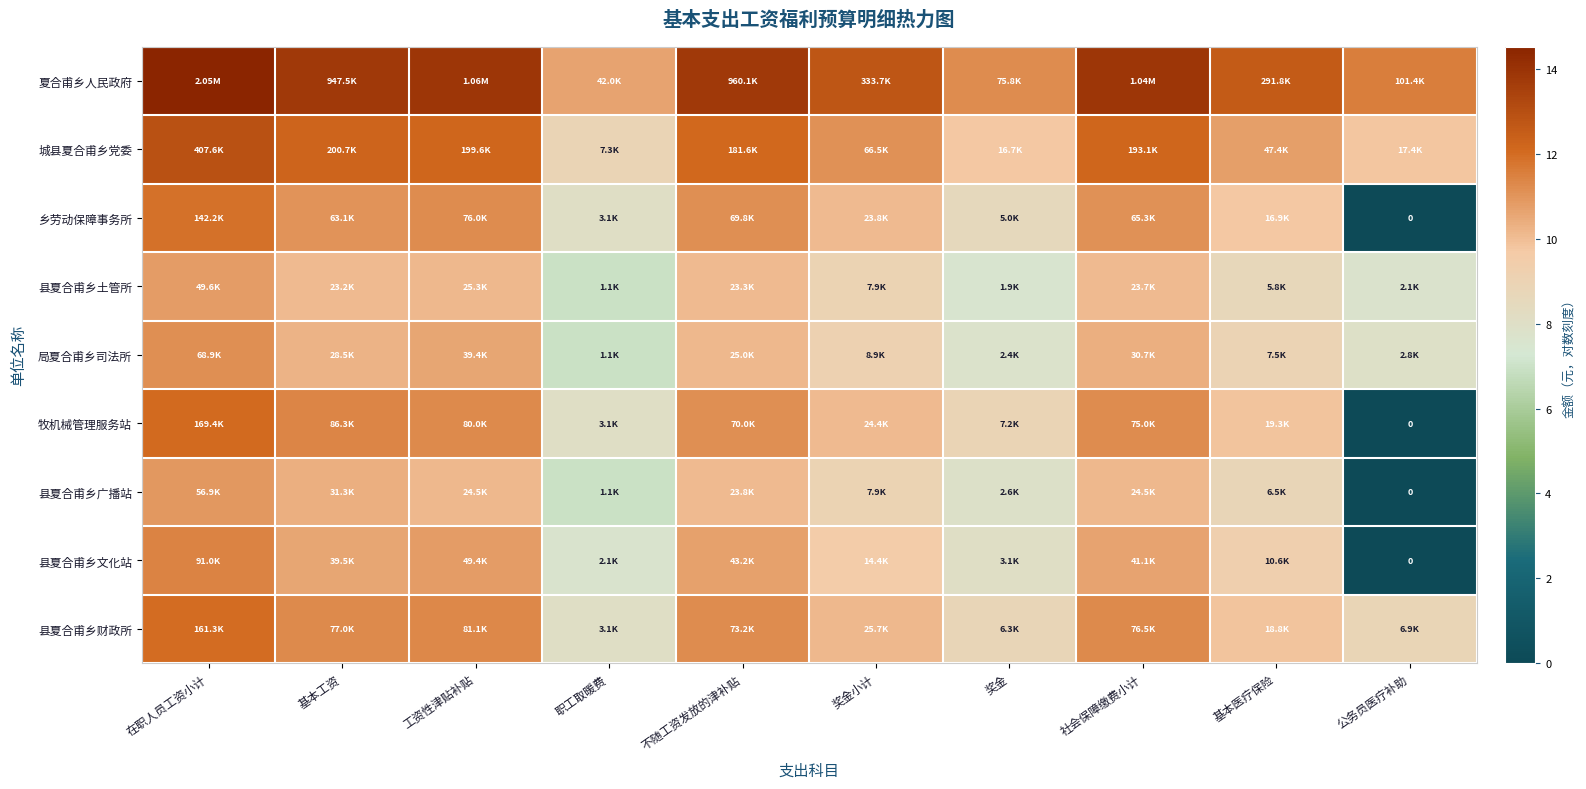

How many data points in 牧机械管理服务站 are above 11?

5